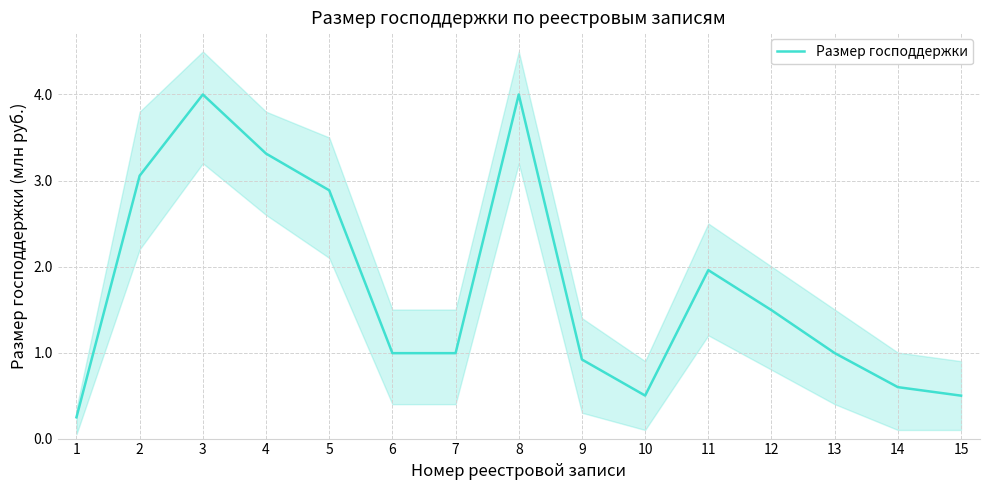

What is the average value?

1.8